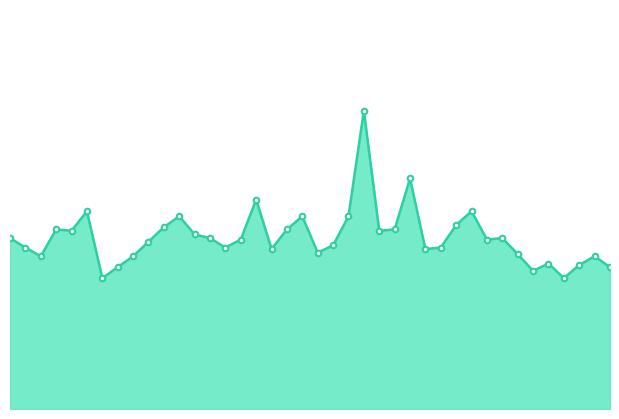

Which label corresponds to the largest value in the chart?

05:00